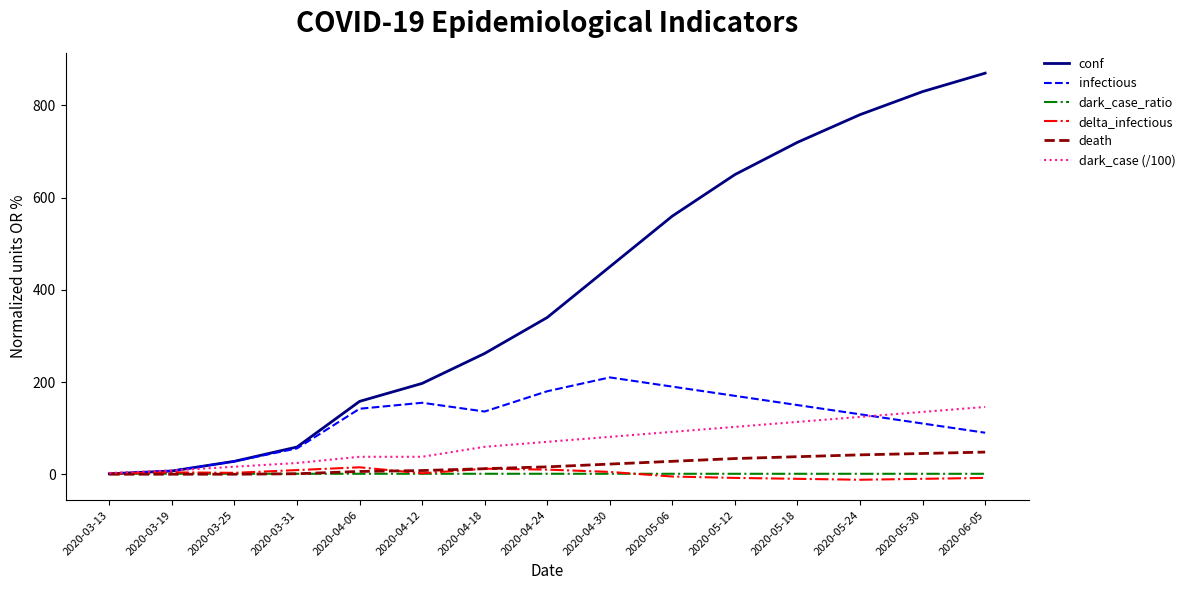

Which label corresponds to the largest value in the chart?

2020-06-05